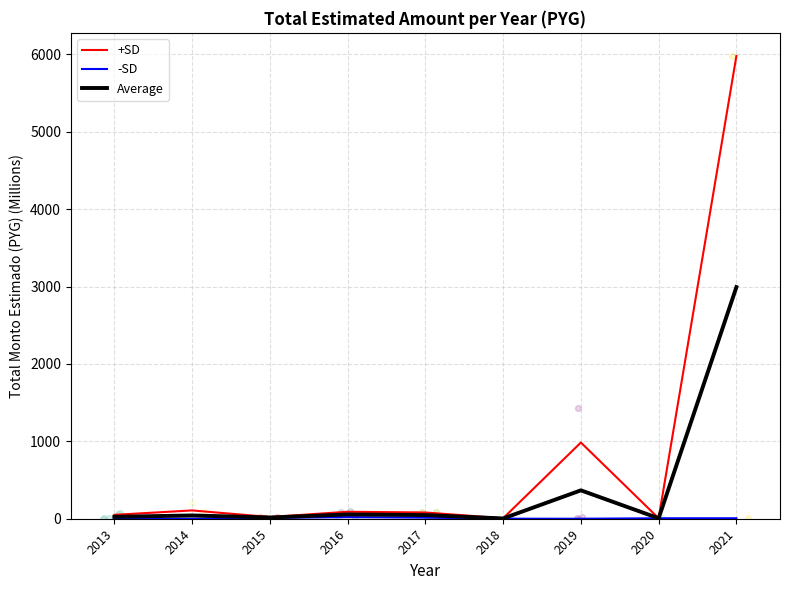

Which series has the largest total across all categories?

+SD